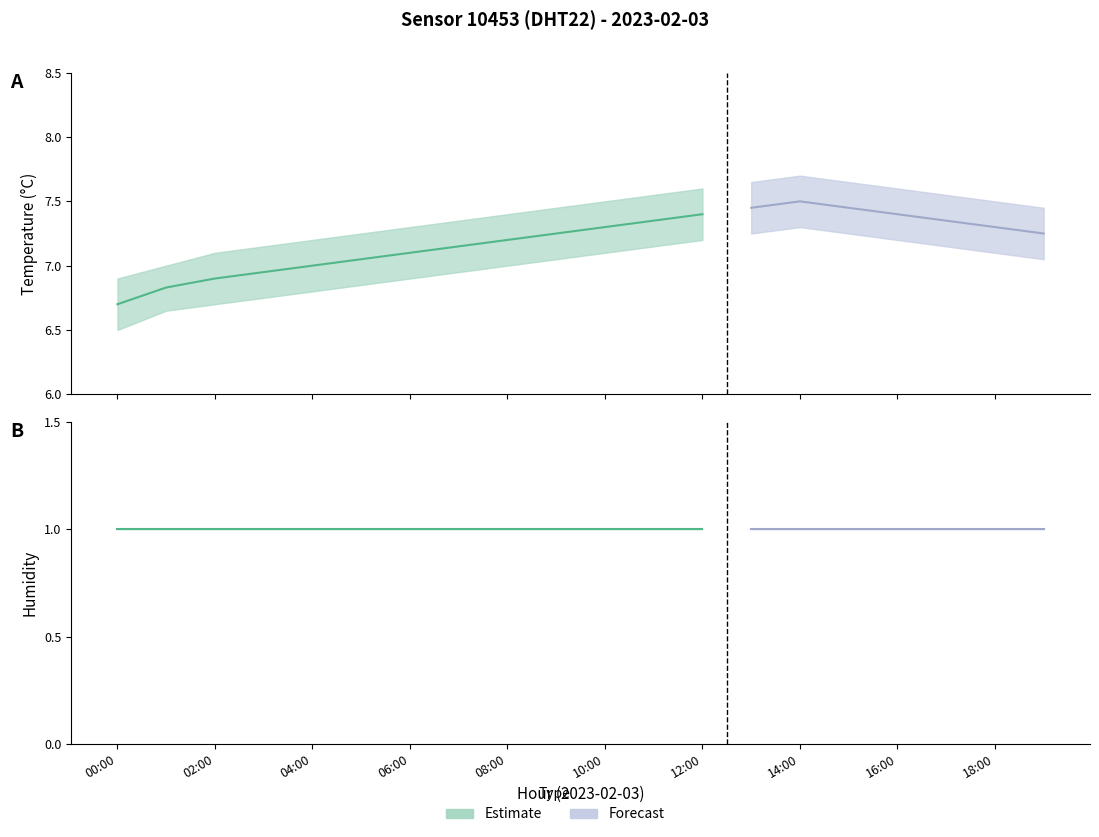

True or false: humidity_lower and temperature intersect in this chart.

False